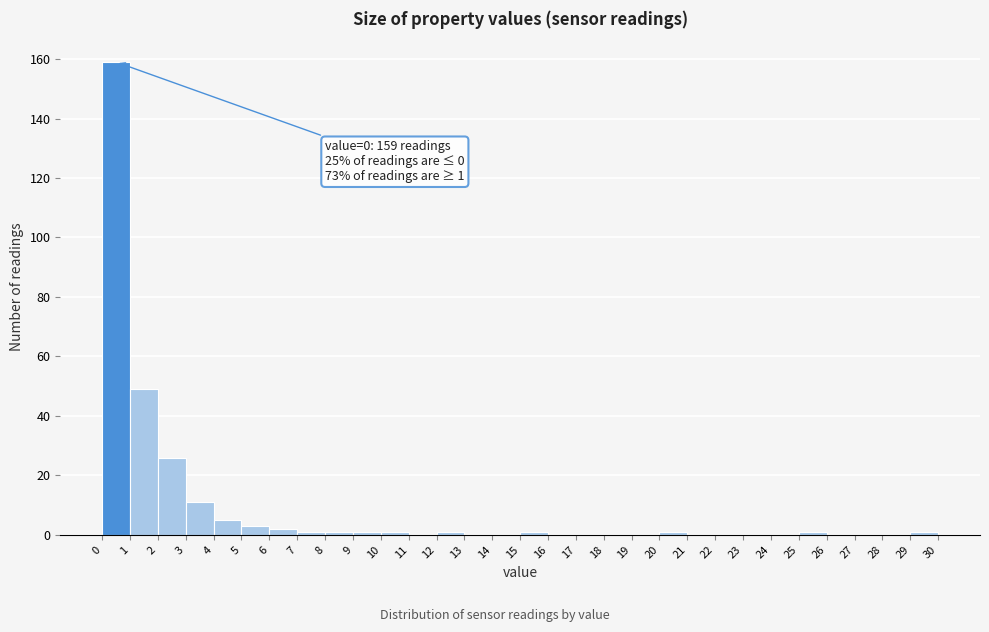

Over which range of the x-axis is the bar tallest?

0 to 1